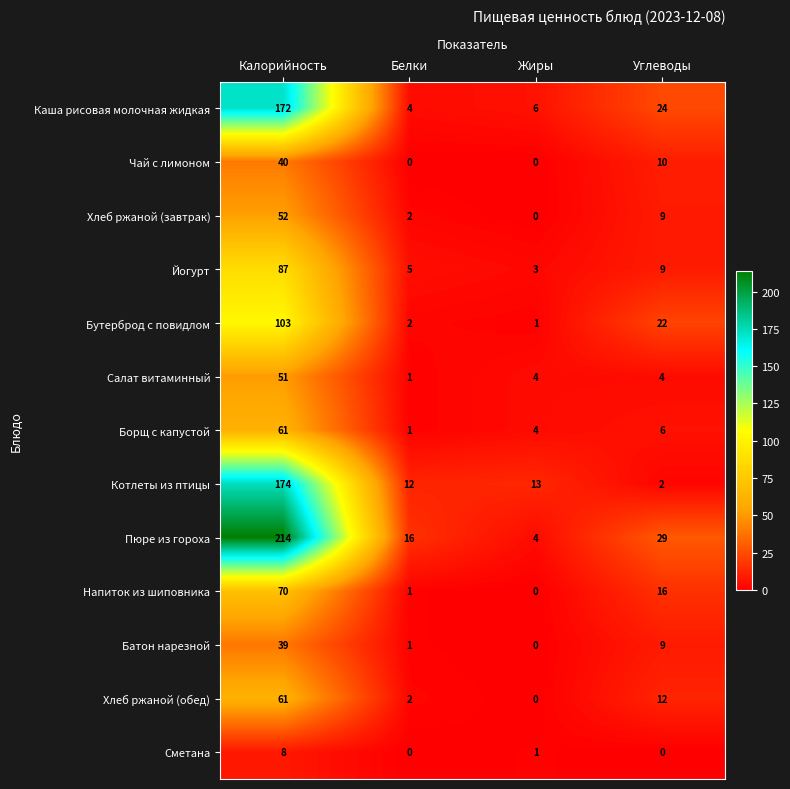

List the labels in order of Бутерброд с повидлом value, smallest first.

Жиры, Белки, Углеводы, Калорийность